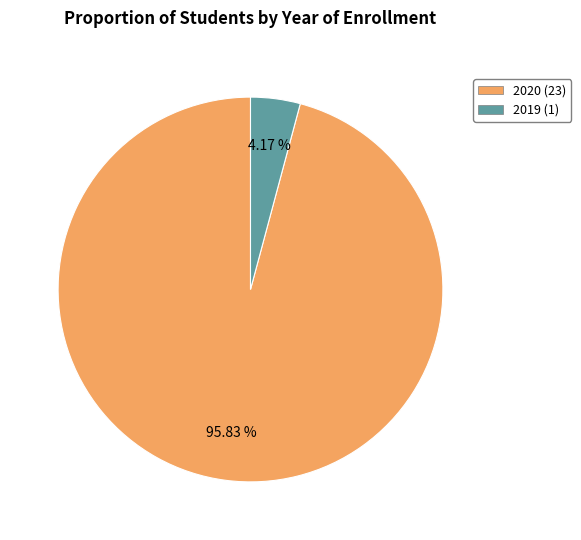

How many segments does this pie chart have?

2